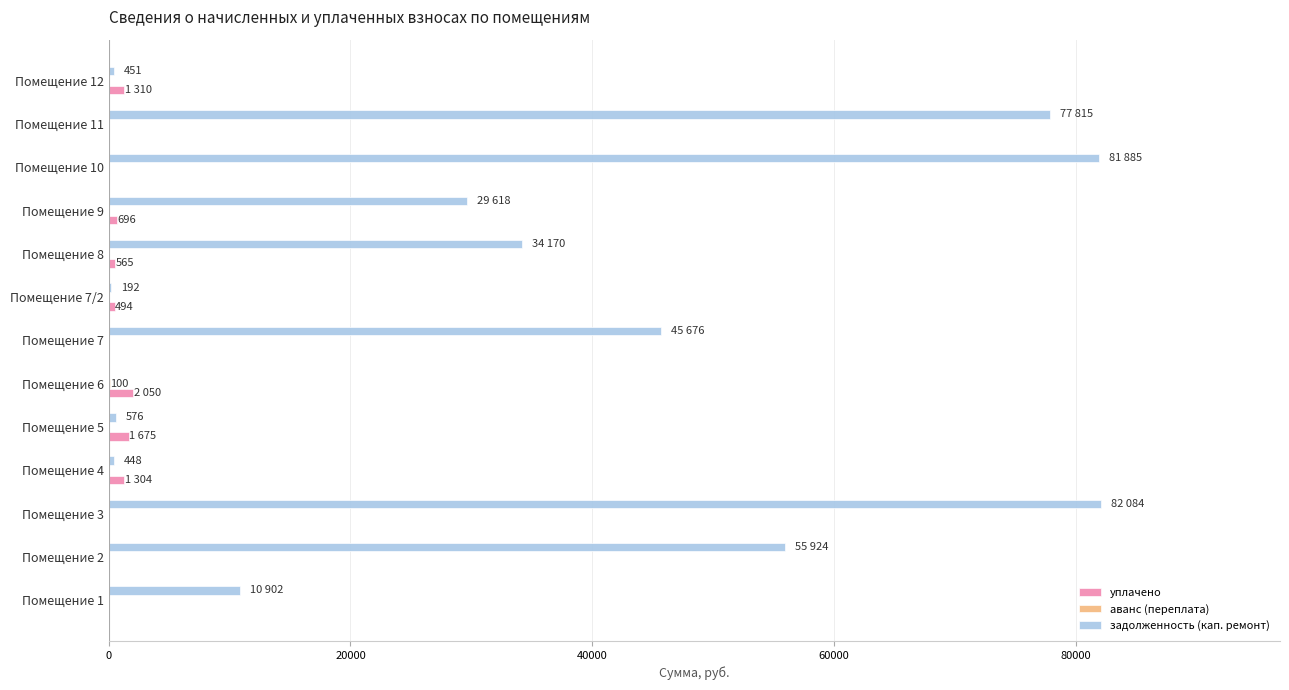

What is the highest value of the задолженность (кап. ремонт) series?

82084.2